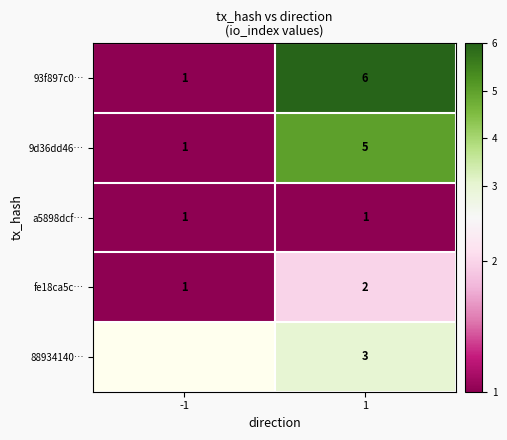

At 1, list the series in order from smallest to largest.

a5898dcf…, fe18ca5c…, 88934140…, 9d36dd46…, 93f897c0…